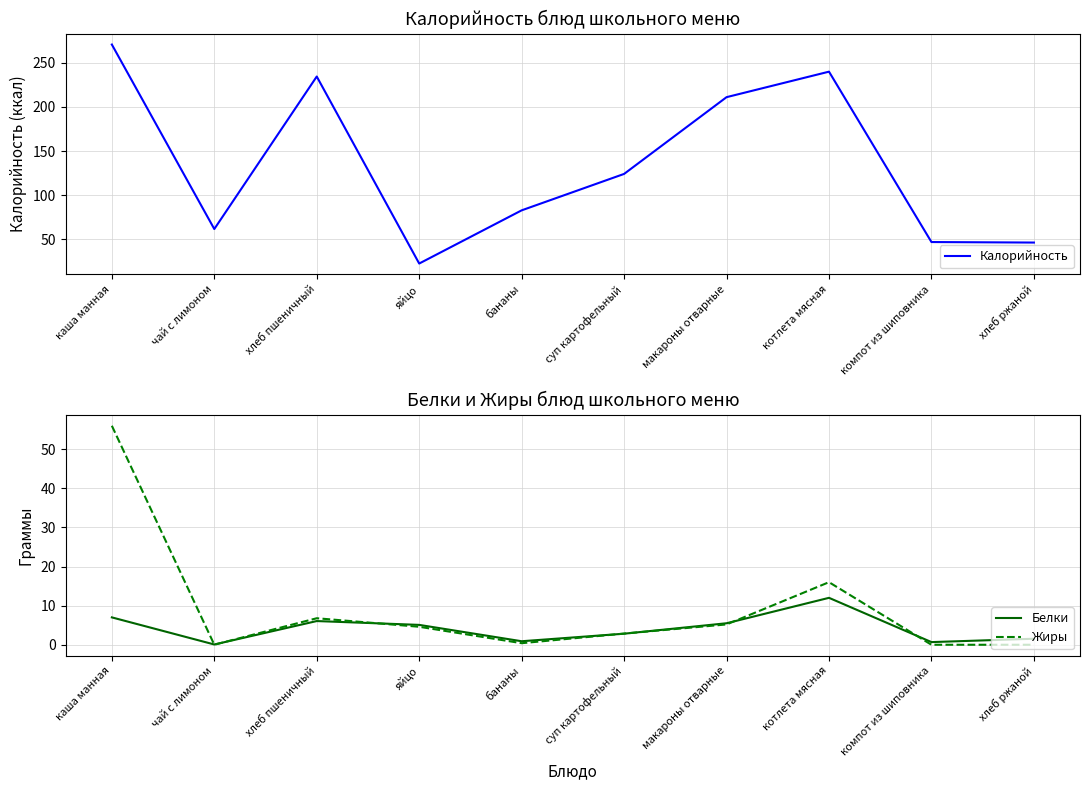

How many categories are shown in the chart?

10